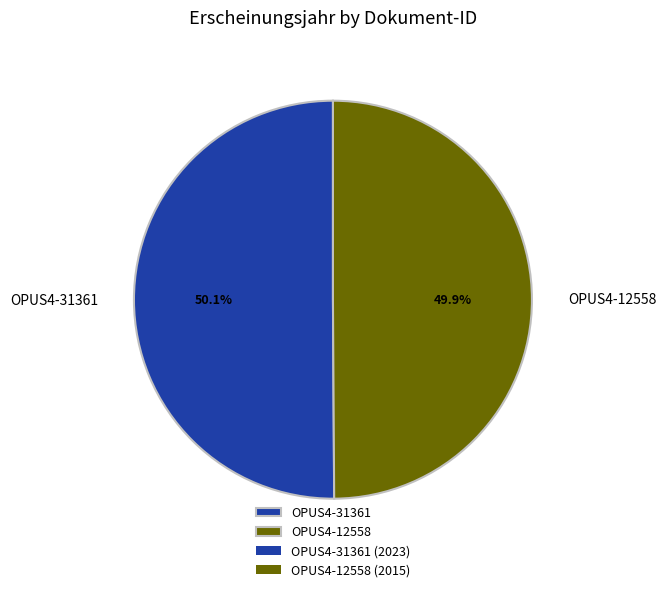

True or false: OPUS4-31361 accounts for 50% of the total.

True